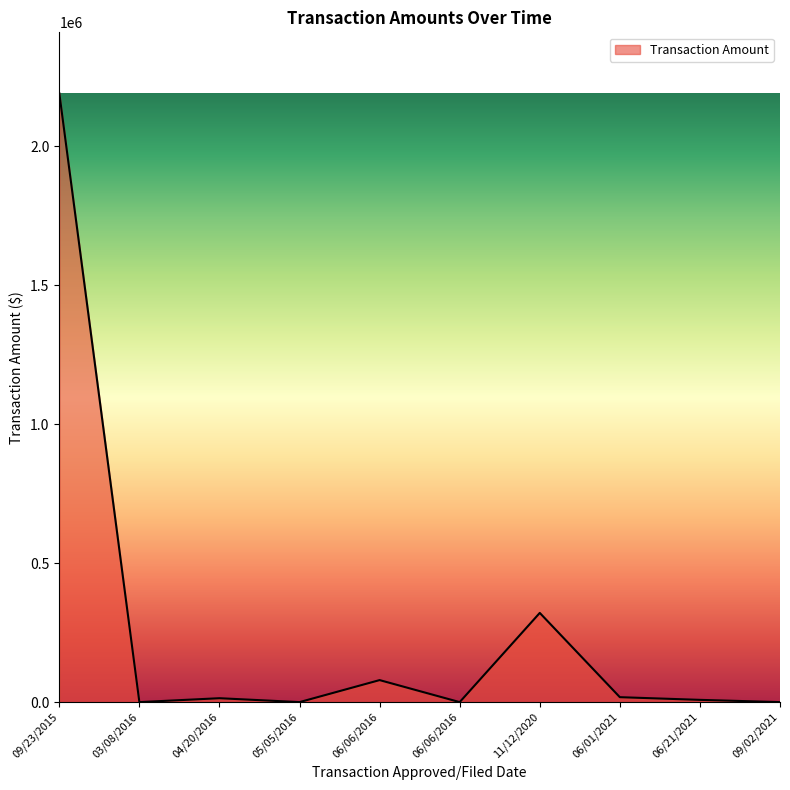

Rank the categories by value from highest to lowest.

09/23/2015, 11/12/2020, 06/06/2016, 06/01/2021, 04/20/2016, 06/21/2021, 03/08/2016, 05/05/2016, 06/06/2016, 09/02/2021